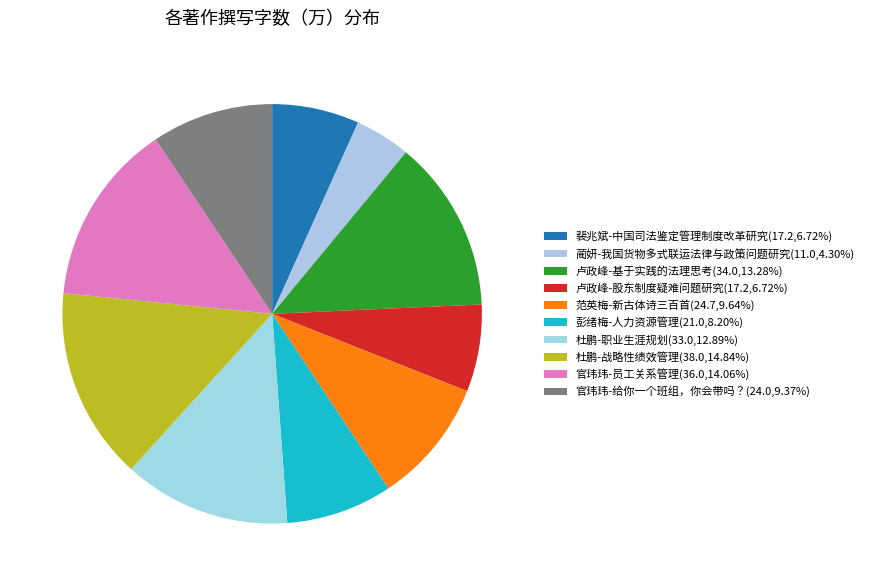

What percentage is the 官玮玮-给你一个班组，你会带吗？ slice, to the nearest percent?

9%